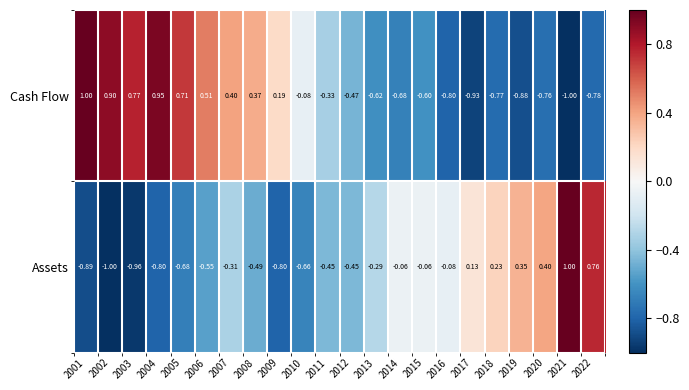

Which series changed the most between 2009 and 2010?

Cash Flow